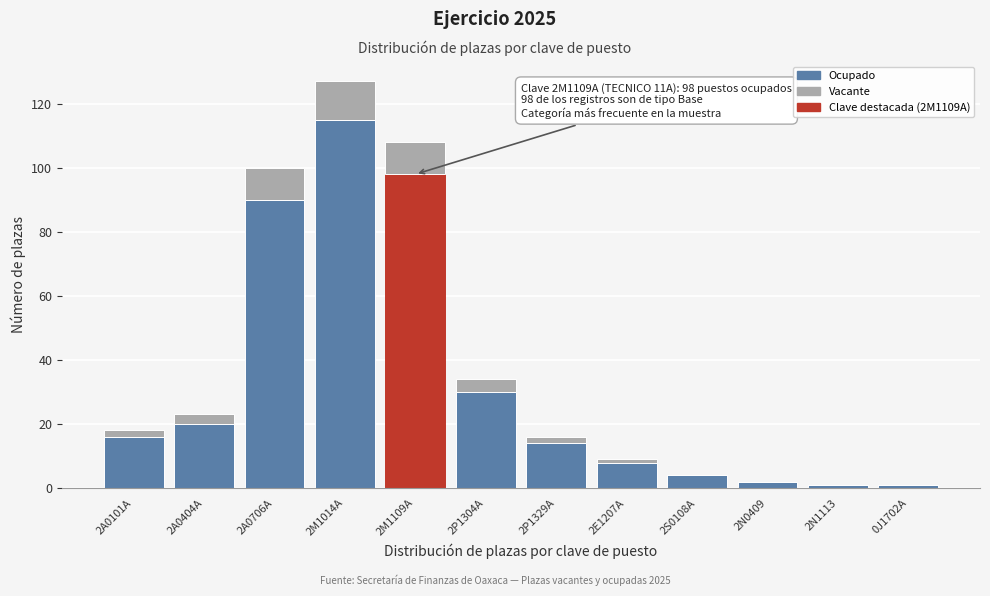

Reading right to left, what are the values for Ocupado?

0J1702A=1	2N1113=1	2N0409=2	2S0108A=4	2E1207A=8	2P1329A=14	2P1304A=30	2M1109A=98	2M1014A=115	2A0706A=90	2A0404A=20	2A0101A=16